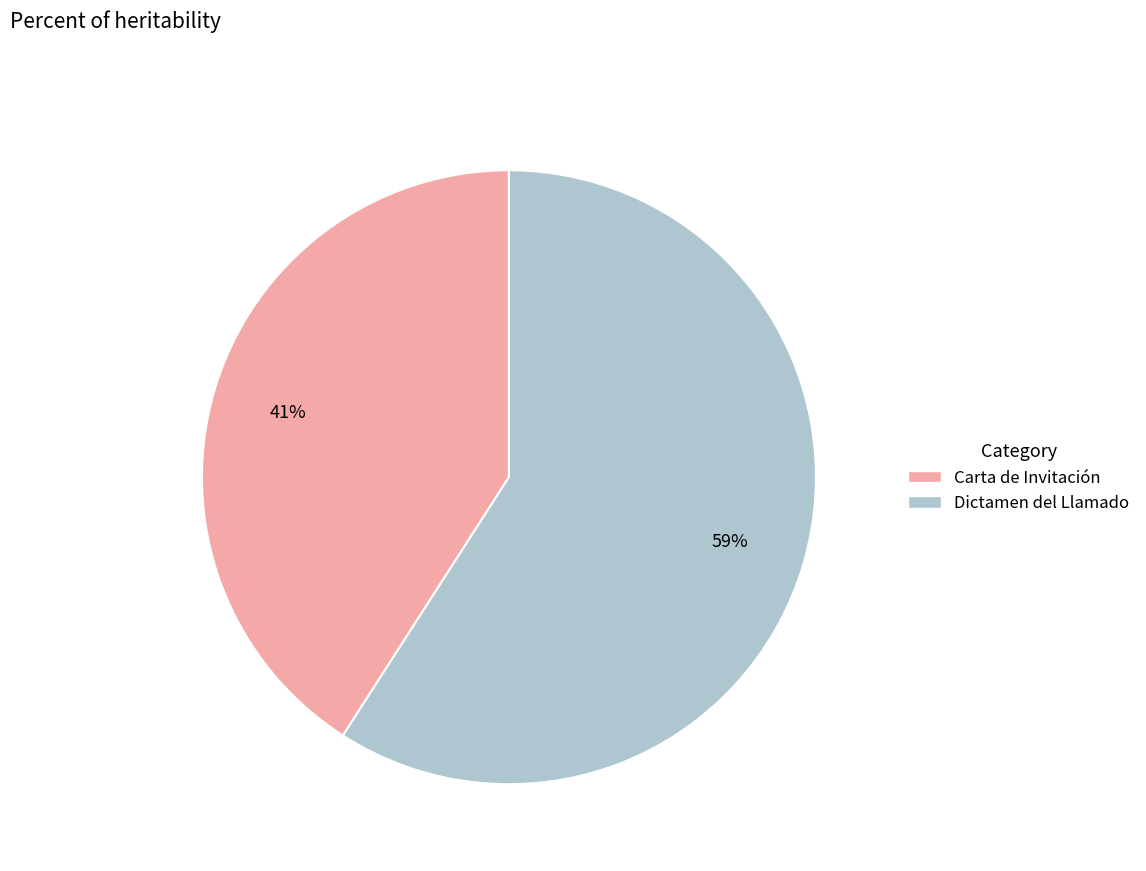

Rank the categories by value from lowest to highest.

Carta de Invitación, Dictamen del Llamado